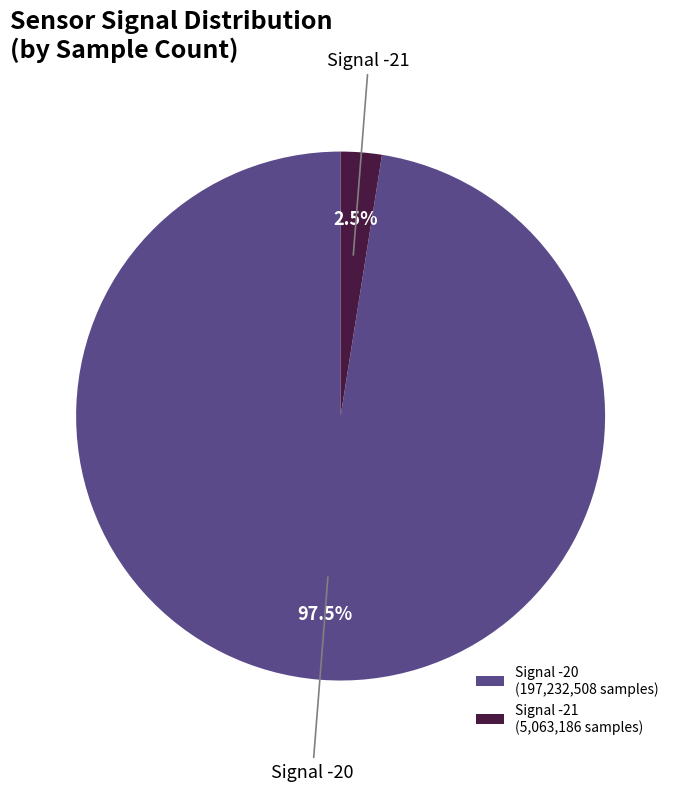

Does Signal -20 represent more than half of the total?

Yes